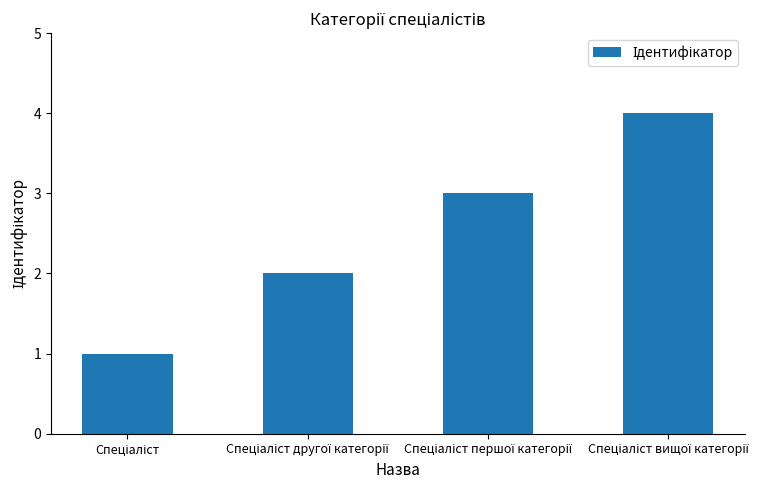

What is the greatest value displayed?

4